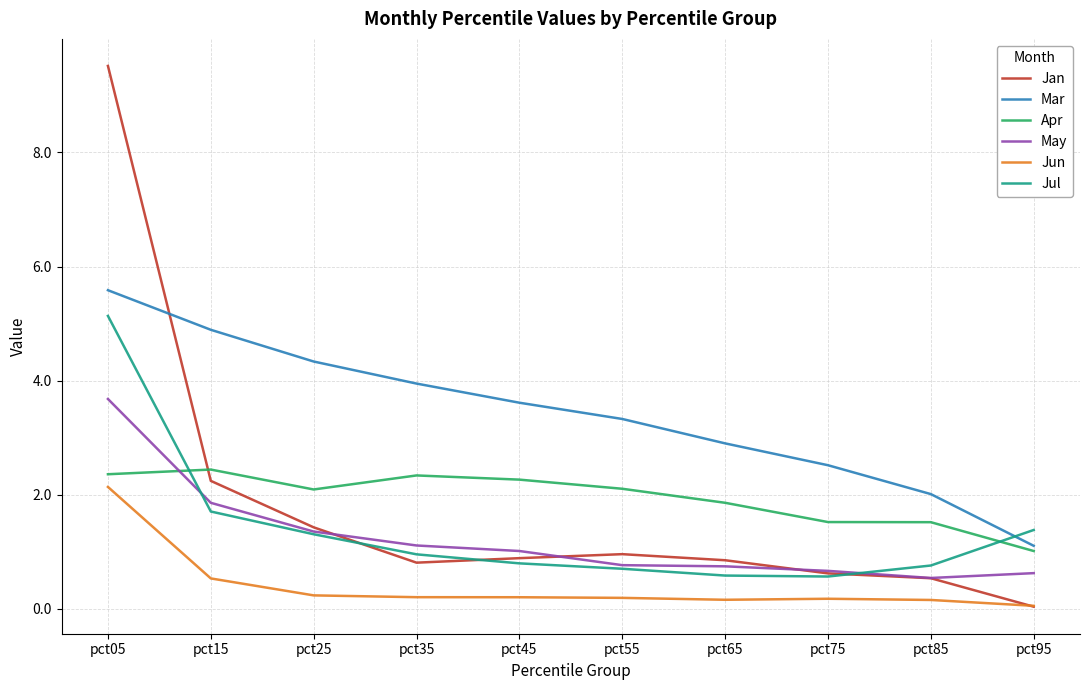

What is the total value across all series at pct55?

8.0